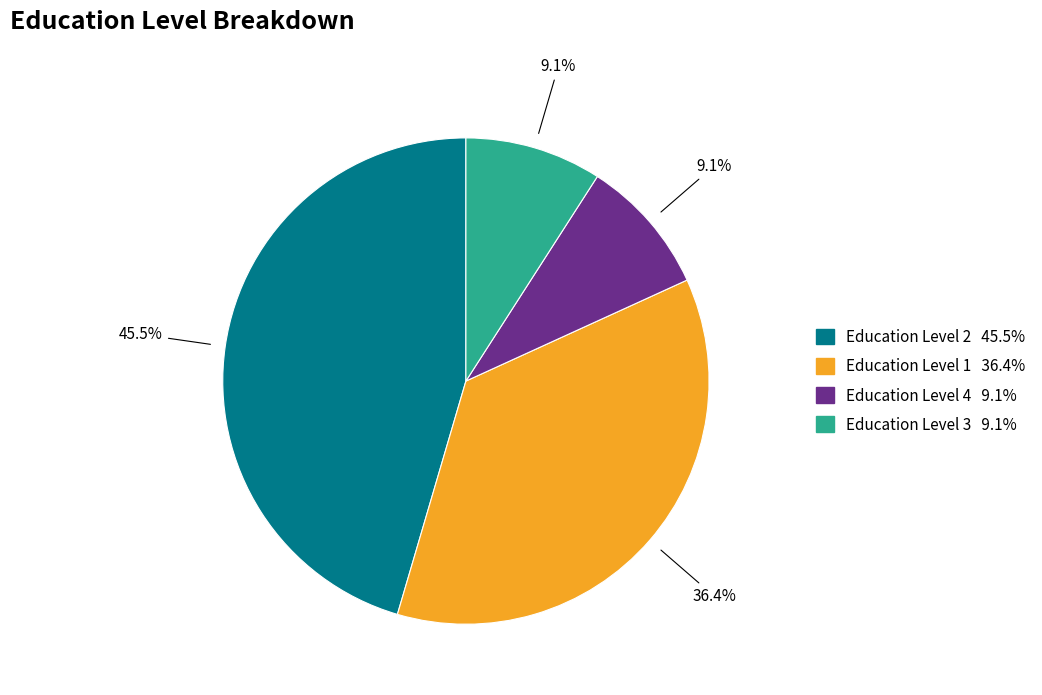

Does any single category account for the majority?

No